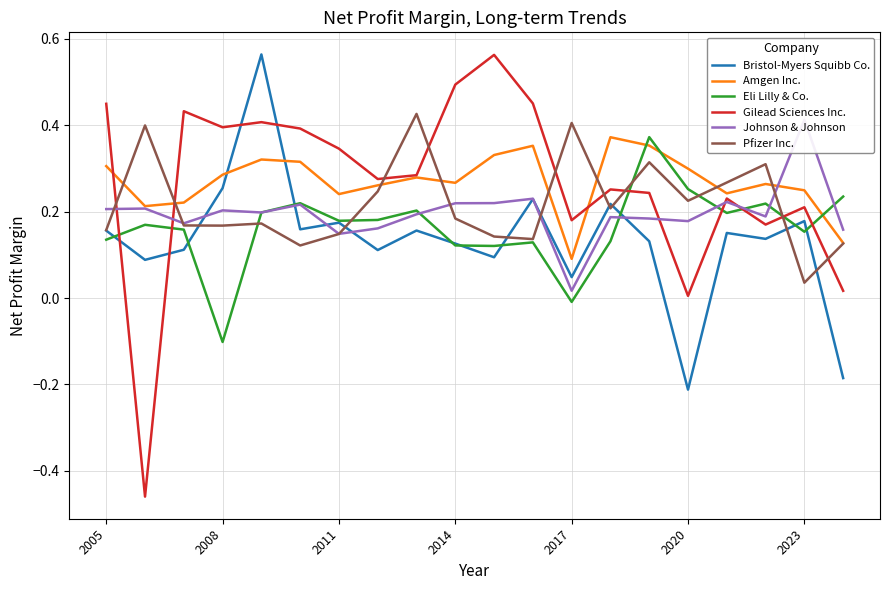

Is it true that Bristol-Myers Squibb Co. equals -0.1 at 2020?

False